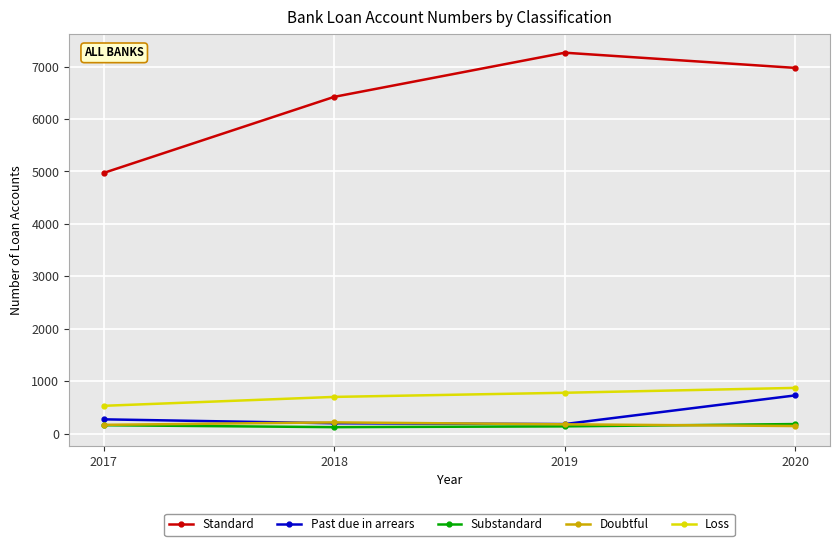

Is the value of Loss at 2017 greater than the value of Doubtful at 2019?

Yes